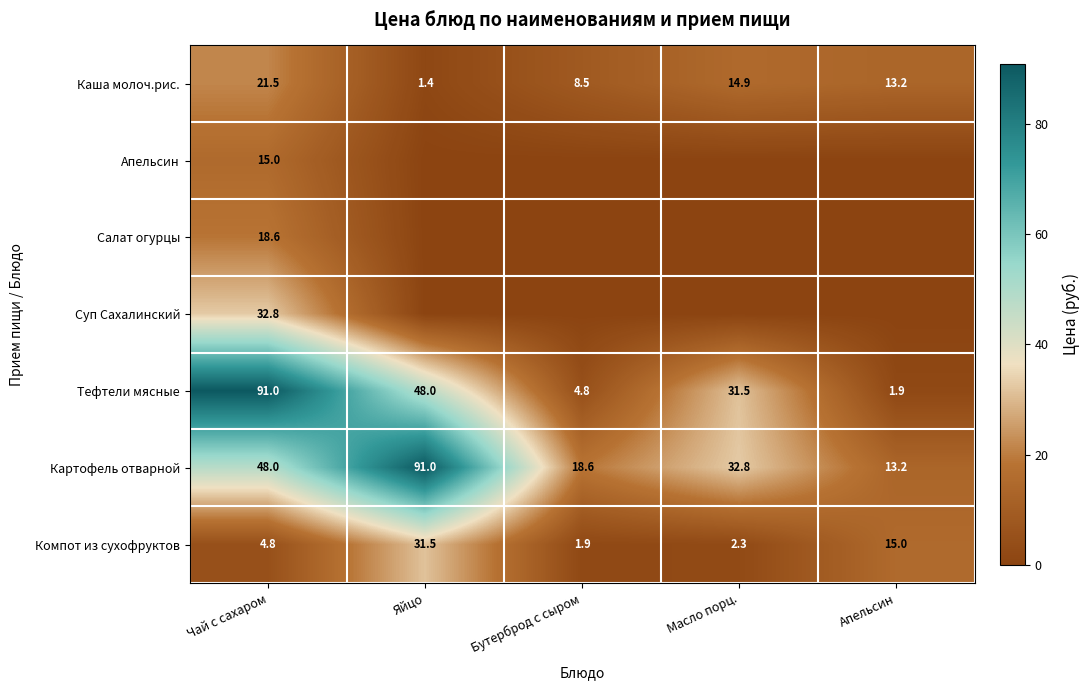

Where does the Каша молоч.рис. series first go above 13?

Чай с сахаром